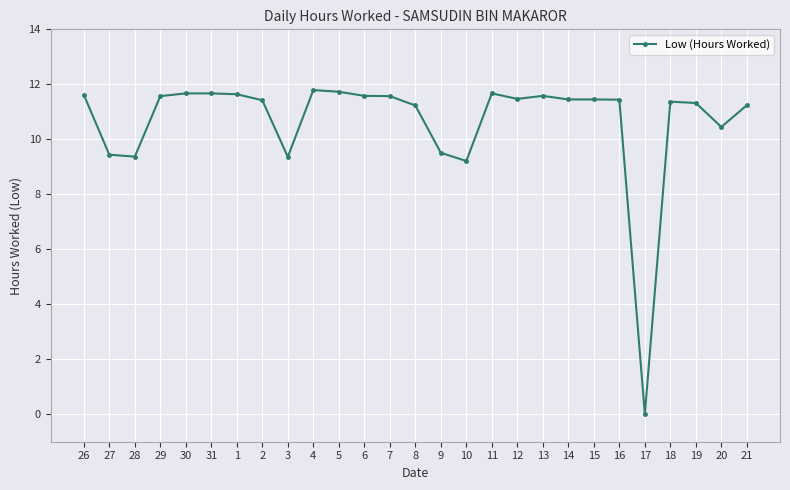

Is it true that the value at 7 is 11.6?

True